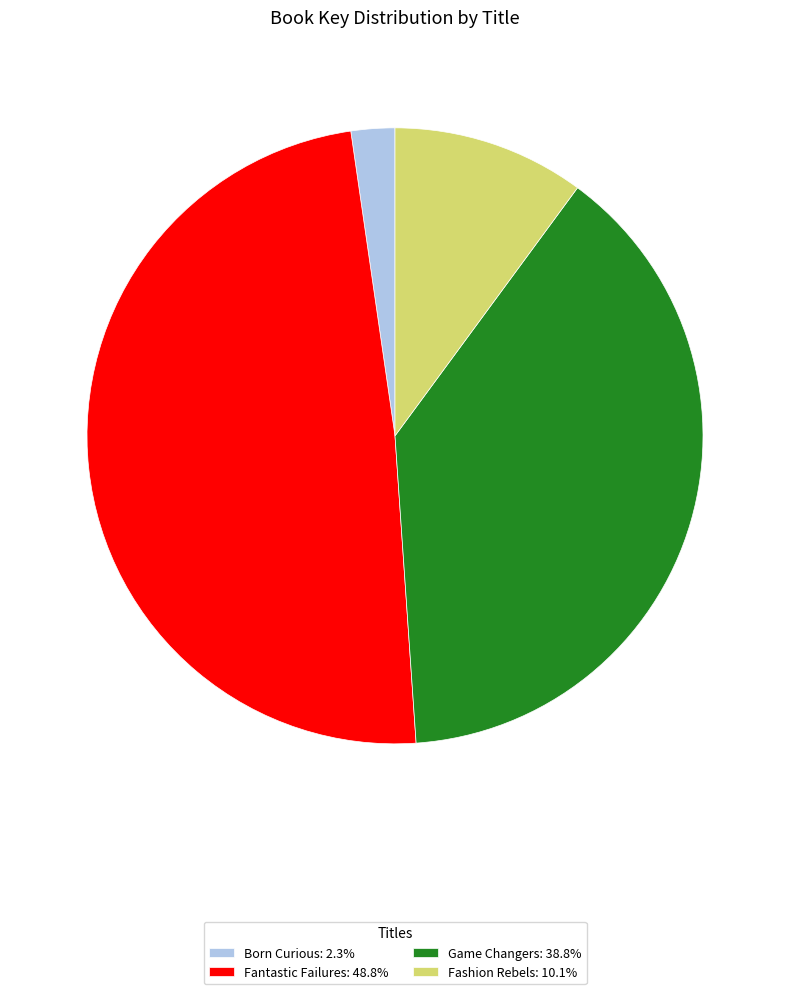

Does Fantastic Failures represent more than half of the total?

No